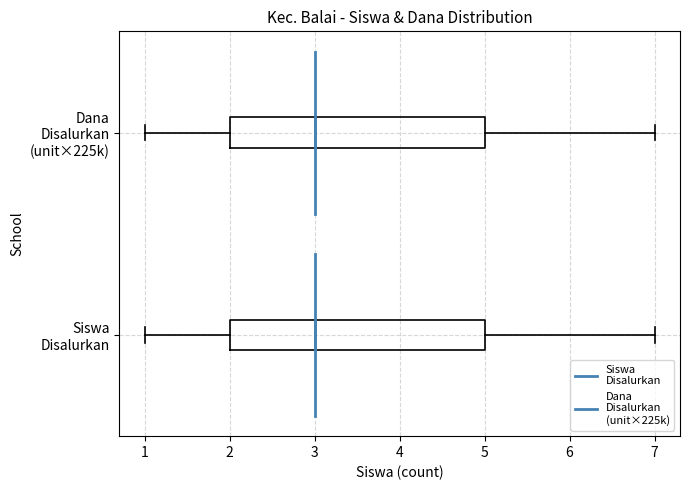

Where is the right edge of the box for Siswa Disalurkan on the x-axis? The values are not printed on the chart, so give them approximately, as read against the axis.

5